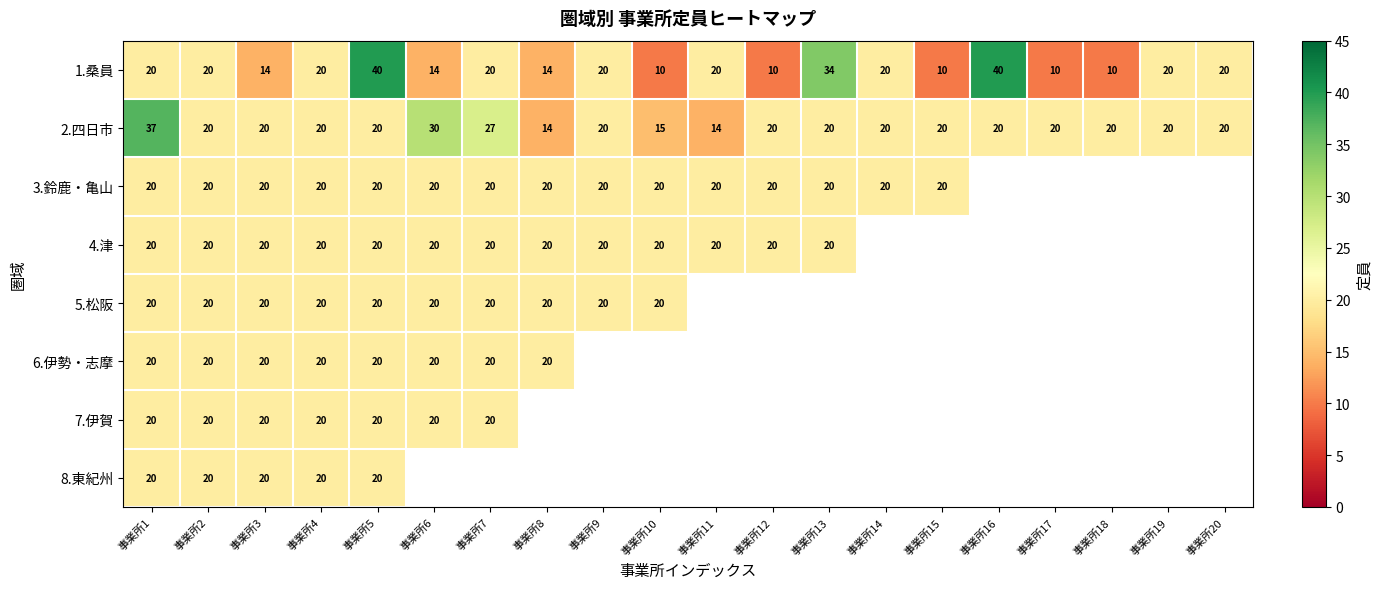

Where does the 2.四日市 series first go above 20?

事業所1